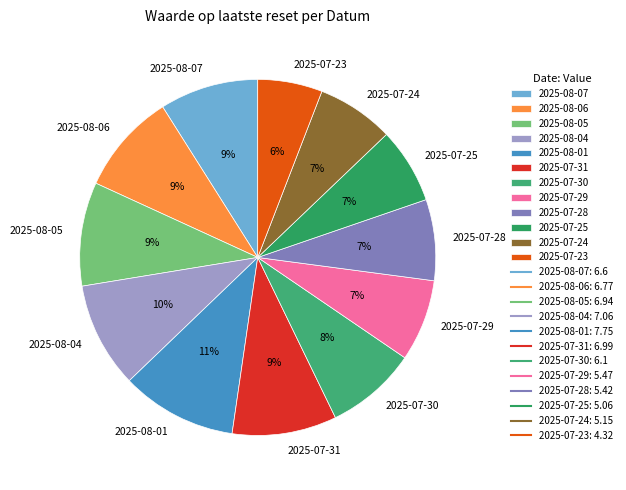

How many slices are in this pie chart?

12